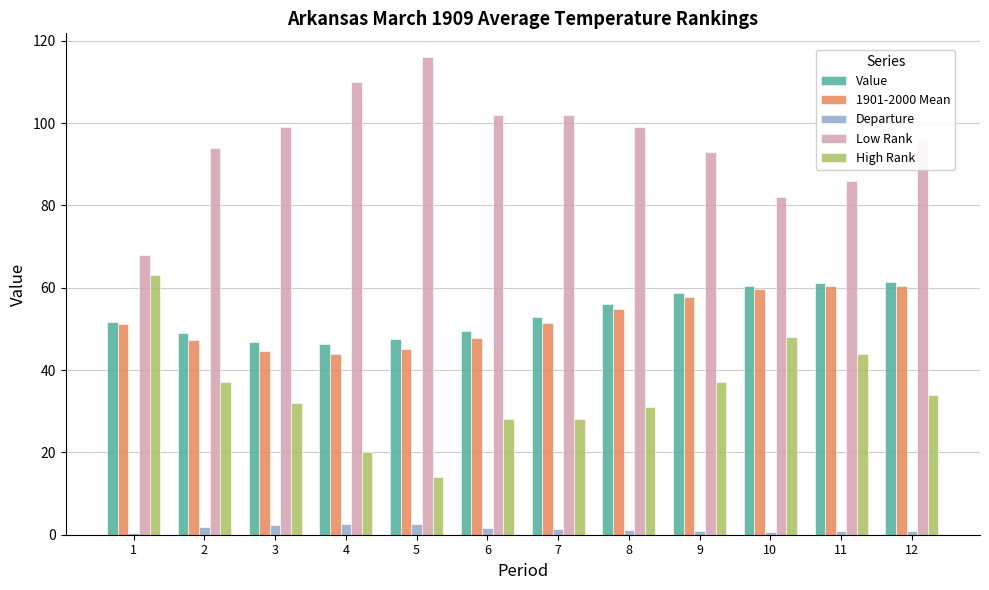

At which label is Low Rank closest to 92?

9